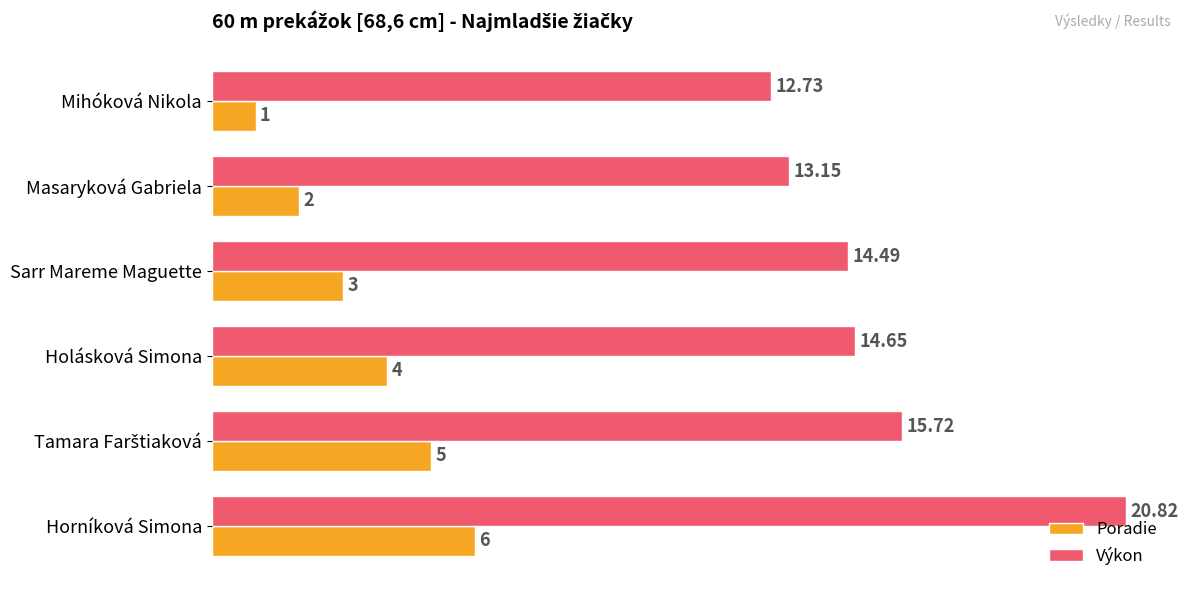

At how many categories does at least one series exceed 3?

6